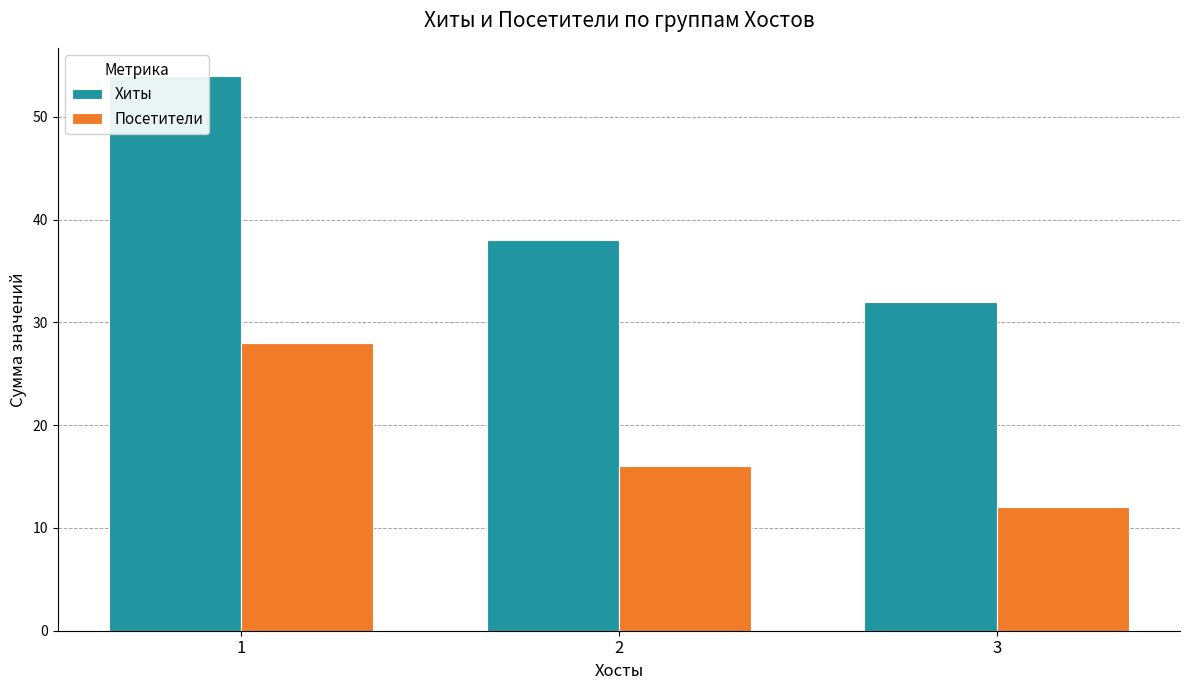

What is the average value of the Хиты series?

41